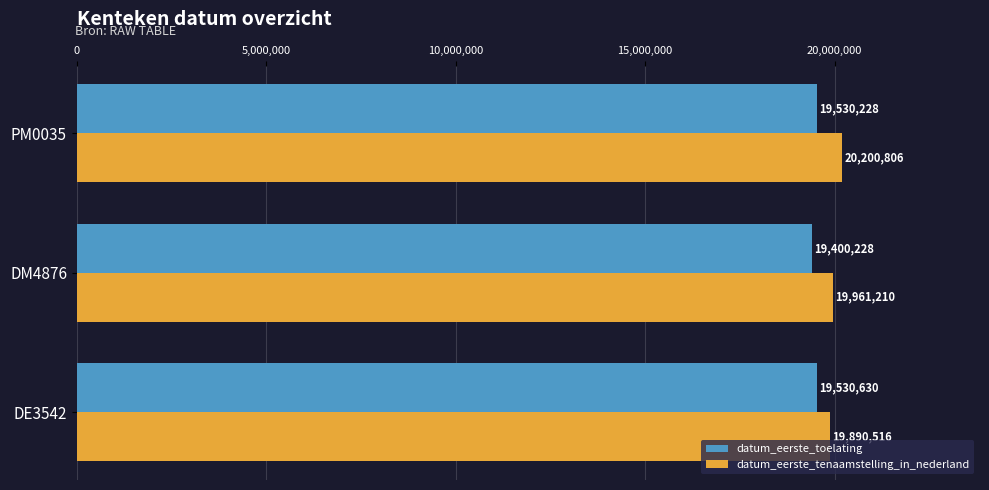

Is it true that datum_eerste_toelating equals 19530630 at DE3542?

True